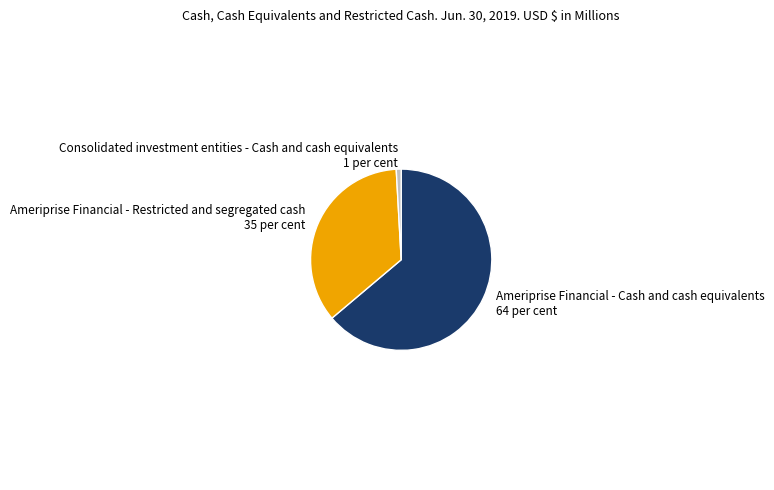

Is there a majority slice in this chart?

Yes